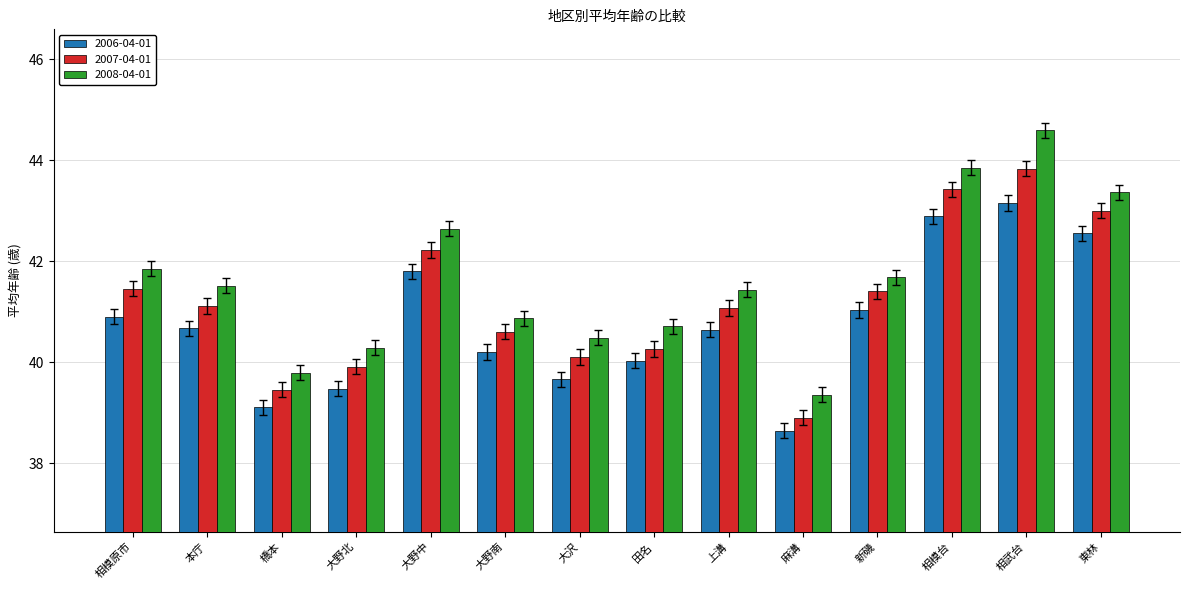

Which series has the widest spread of values?

2008-04-01